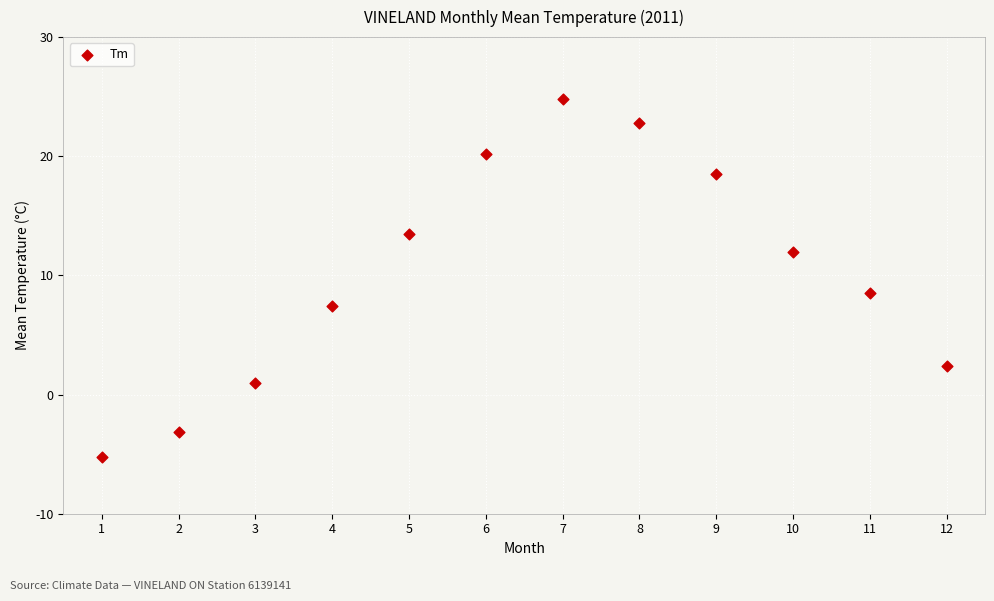

What Y value in the scatter plot is closest to 9?

8.5